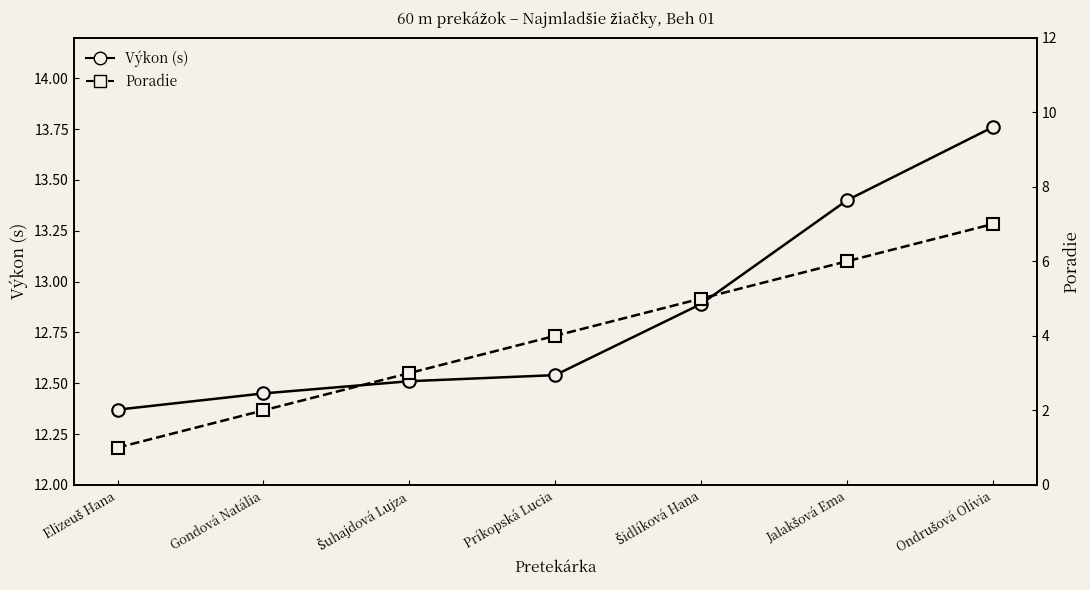

How many values in the Poradie series are below 4?

3